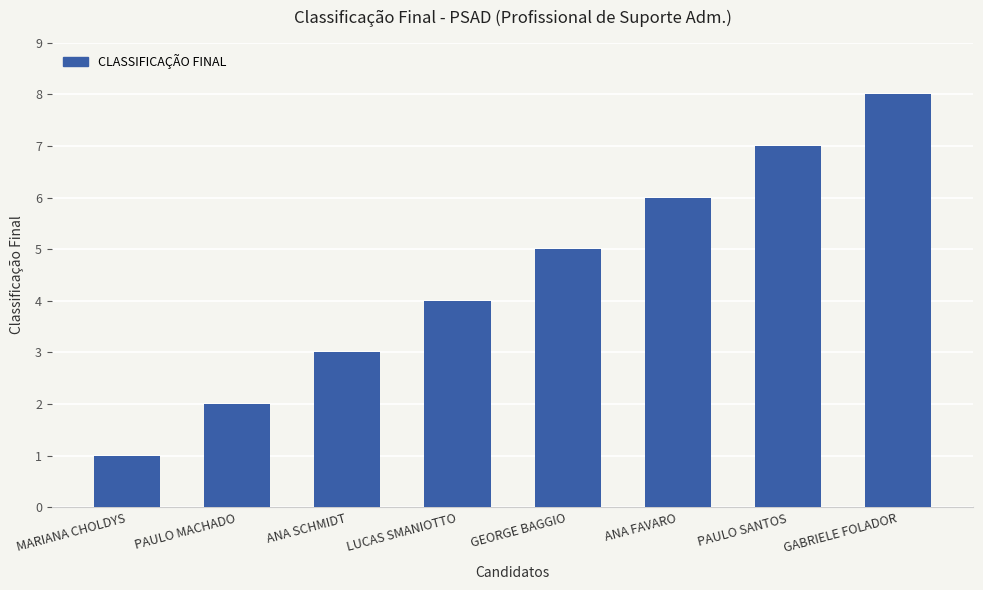

The value at LUCAS SMANIOTTO is 2. True or false?

False